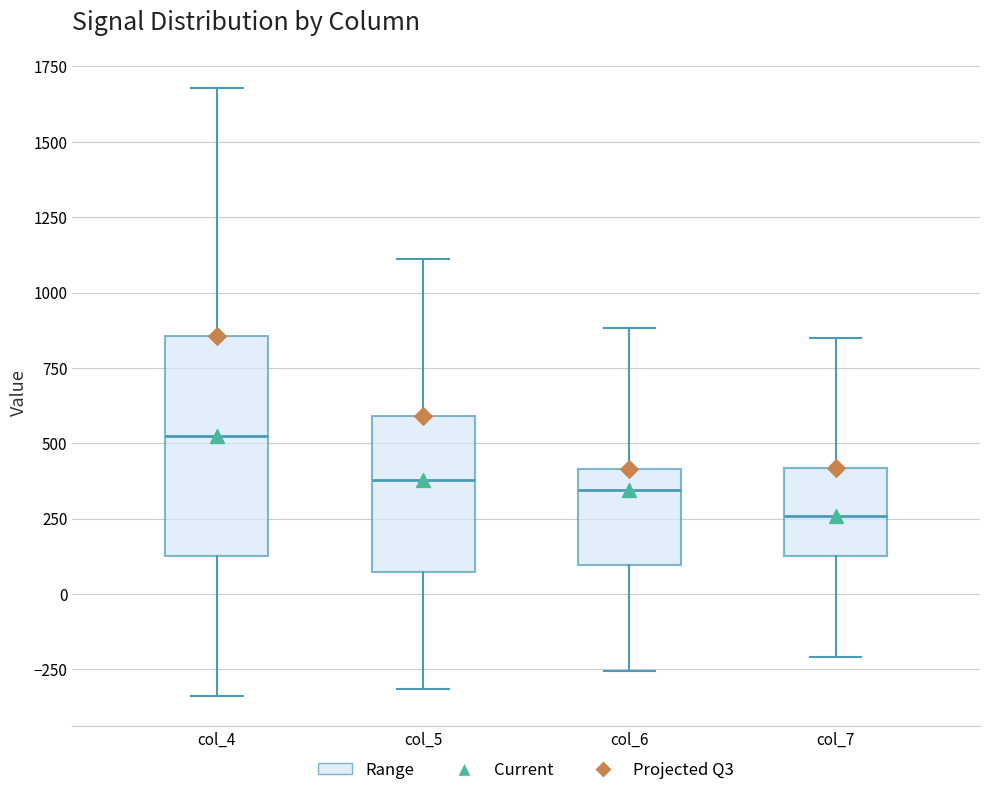

Reading left to right, read every box against the y-axis: the position of its median line, the range the box covers, and the ends of its whiskers. The values are not printed on the chart, so give them approximately, as read against the axis.

col_4: median 550, box 150 to 850, whiskers -350 to 1700
col_5: median 400, box 50 to 600, whiskers -300 to 1100
col_6: median 350, box 100 to 400, whiskers -250 to 900
col_7: median 250, box 150 to 400, whiskers -200 to 850